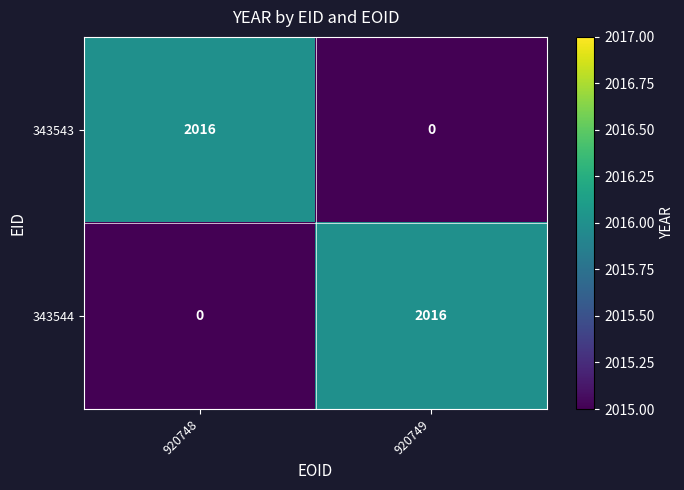

What is the sum of the 343543 values at 920749 and 920748?

2016